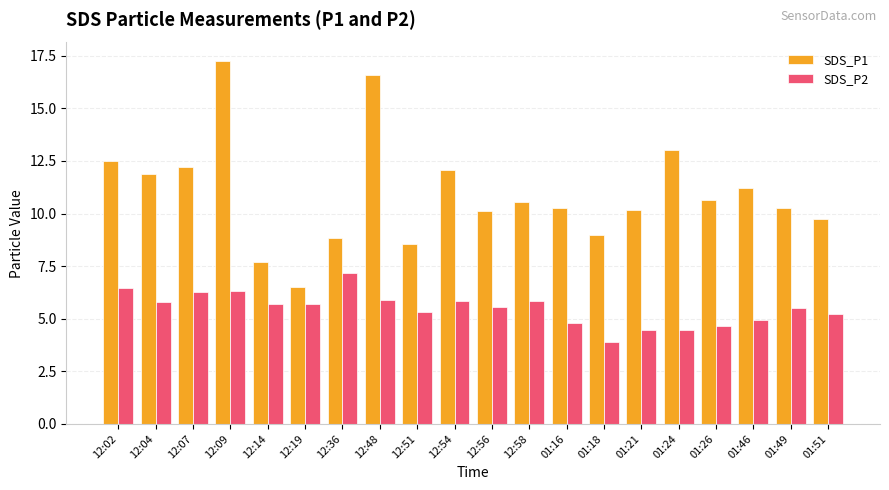

Rank the series at 12:48 from lowest to highest value.

SDS_P2, SDS_P1